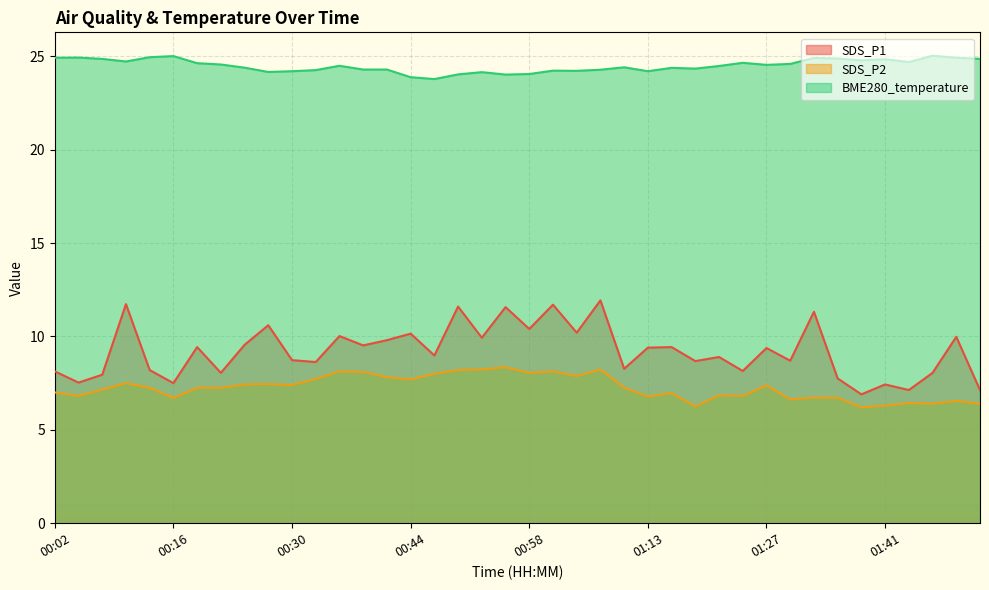

Reading left to right, transcribe all the data shown in this chart.

SDS_P1: 00:02=8.1	00:05=7.5	00:08=8.0	00:10=11.7	00:13=8.2	00:16=7.5	00:19=9.4	00:22=8.1	00:25=9.6	00:27=10.6	00:30=8.7	00:33=8.6	00:36=10.0	00:38=9.5	00:41=9.8	00:44=10.2	00:47=9.0	00:50=11.6	00:52=9.9	00:55=11.6	00:58=10.4	01:01=11.7	01:04=10.2	01:07=11.9	01:10=8.3	01:13=9.4	01:15=9.4	01:18=8.7	01:21=8.9	01:24=8.2	01:27=9.4	01:30=8.7	01:32=11.3	01:35=7.8	01:38=6.9	01:41=7.4	01:43=7.1	01:46=8.1	01:49=10.0	01:52=7.1
SDS_P2: 00:02=7.0	00:05=6.8	00:08=7.2	00:10=7.5	00:13=7.2	00:16=6.7	00:19=7.2	00:22=7.2	00:25=7.4	00:27=7.5	00:30=7.4	00:33=7.7	00:36=8.1	00:38=8.1	00:41=7.8	00:44=7.7	00:47=8.0	00:50=8.2	00:52=8.2	00:55=8.3	00:58=8.1	01:01=8.1	01:04=7.9	01:07=8.2	01:10=7.2	01:13=6.8	01:15=7.0	01:18=6.2	01:21=6.8	01:24=6.8	01:27=7.4	01:30=6.6	01:32=6.7	01:35=6.7	01:38=6.2	01:41=6.3	01:43=6.4	01:46=6.4	01:49=6.5	01:52=6.4
BME280_temperature: 00:02=24.9	00:05=24.9	00:08=24.9	00:10=24.7	00:13=24.9	00:16=25.0	00:19=24.6	00:22=24.6	00:25=24.4	00:27=24.2	00:30=24.2	00:33=24.3	00:36=24.5	00:38=24.3	00:41=24.3	00:44=23.9	00:47=23.8	00:50=24.0	00:52=24.1	00:55=24.0	00:58=24.1	01:01=24.2	01:04=24.2	01:07=24.3	01:10=24.4	01:13=24.2	01:15=24.4	01:18=24.3	01:21=24.5	01:24=24.6	01:27=24.5	01:30=24.6	01:32=24.9	01:35=24.9	01:38=24.8	01:41=24.8	01:43=24.7	01:46=25.0	01:49=24.9	01:52=24.9